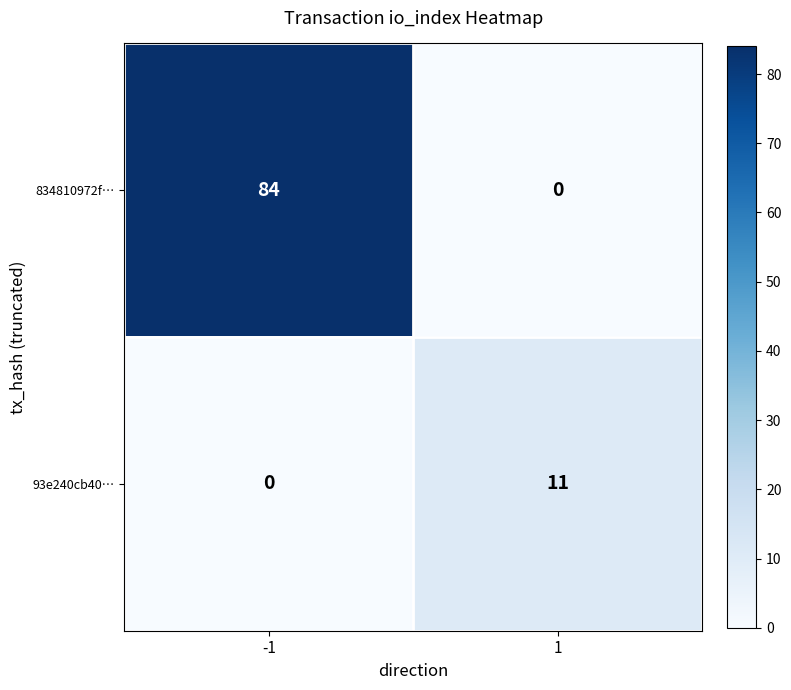

Count the number of data series in this chart.

2